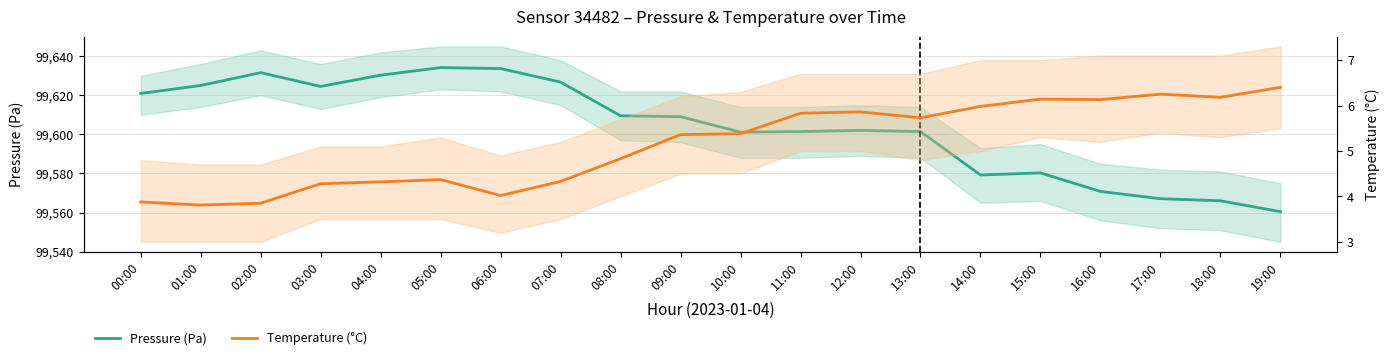

Which has a higher value, 05:00 or 03:00?

05:00